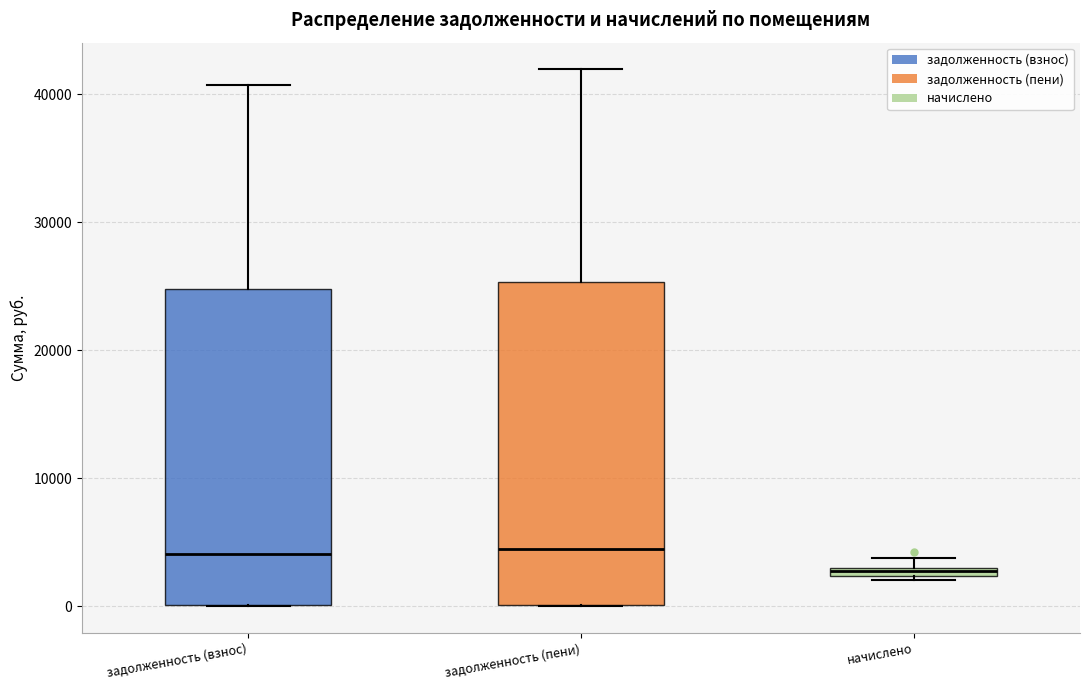

Which box has the lowest median line?

начислено